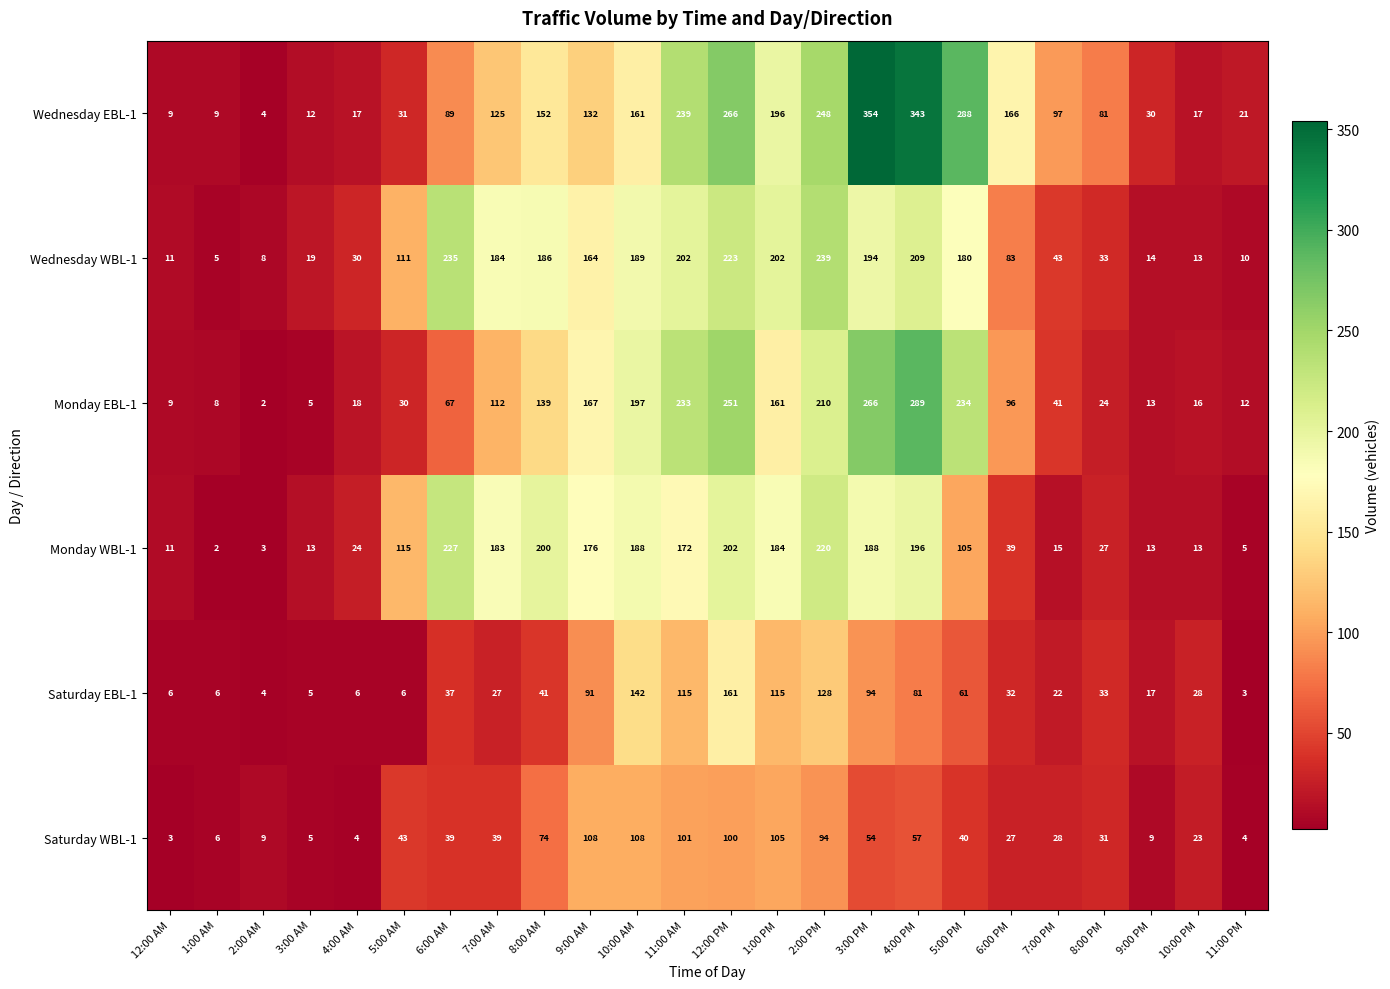

At which category is the sum across all series the highest?

12:00 PM